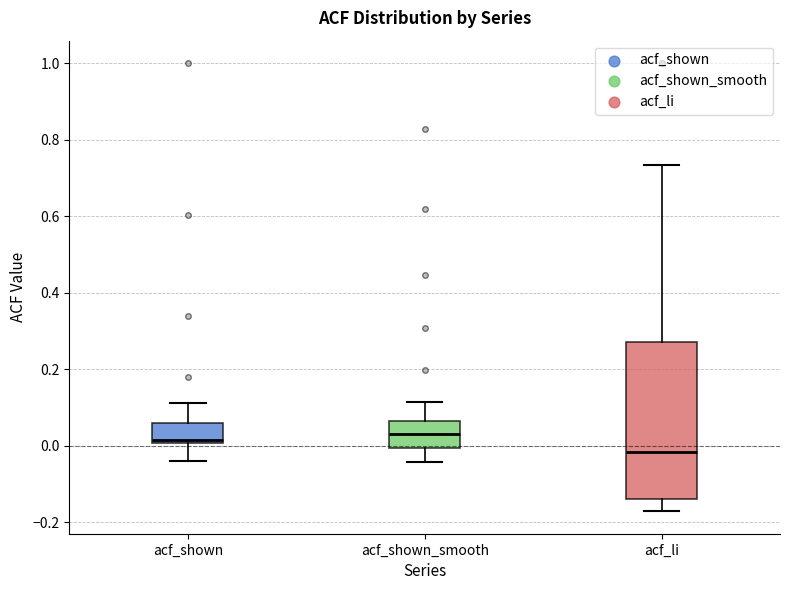

Reading left to right, read every box against the y-axis: the position of its median line, the range the box covers, and the ends of its whiskers. The values are not printed on the chart, so give them approximately, as read against the axis.

acf_shown: median 0.02, box 0.00 to 0.06, whiskers -0.04 to 0.12
acf_shown_smooth: median 0.04, box 0.00 to 0.06, whiskers -0.04 to 0.12
acf_li: median -0.02, box -0.14 to 0.28, whiskers -0.18 to 0.74